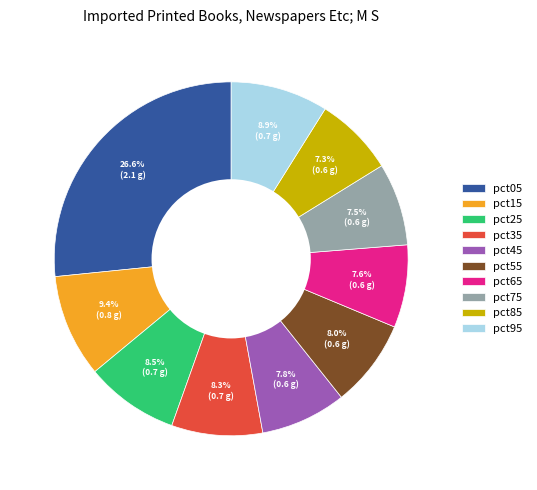

Does pct45 represent more than half of the total?

No